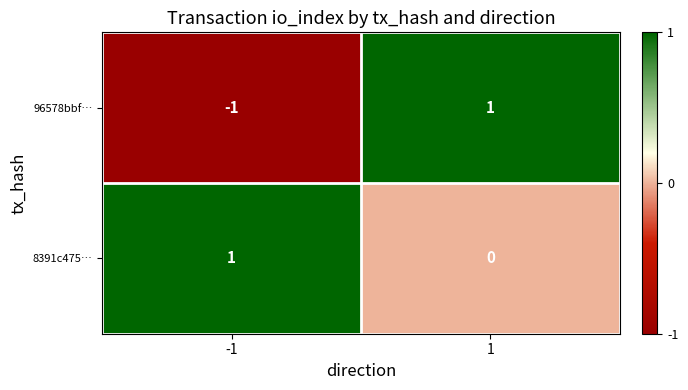

True or false: 8391c475… has a value of 1 at -1.

True